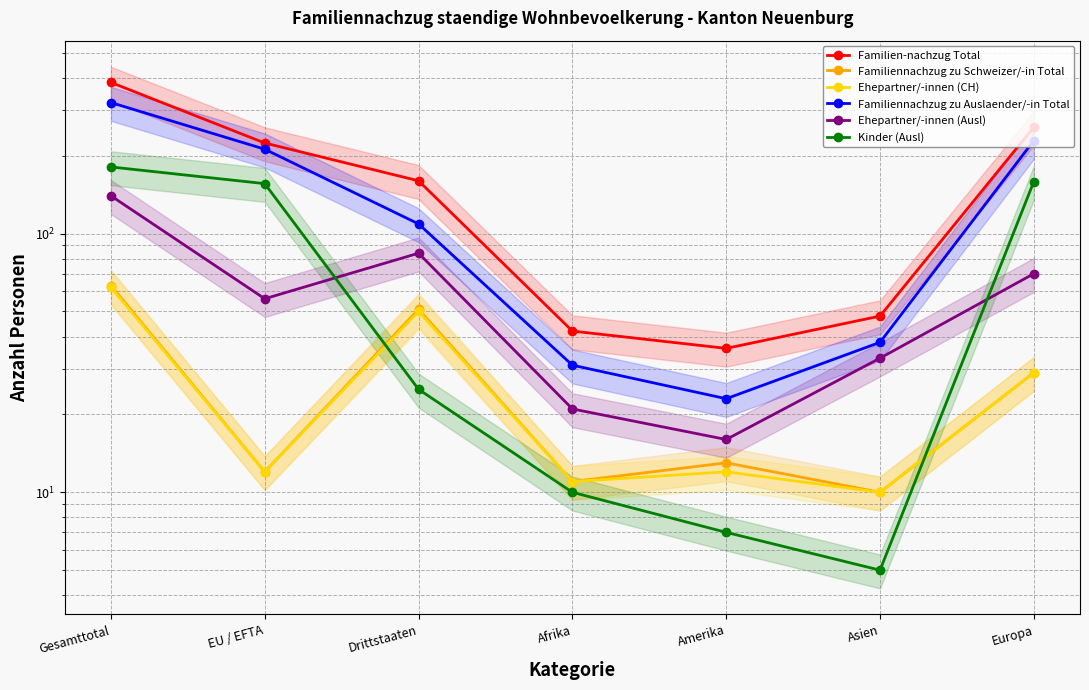

Read the Familiennachzug zu Auslaender/-in Total value at Gesamttotal, to the nearest 10.

320